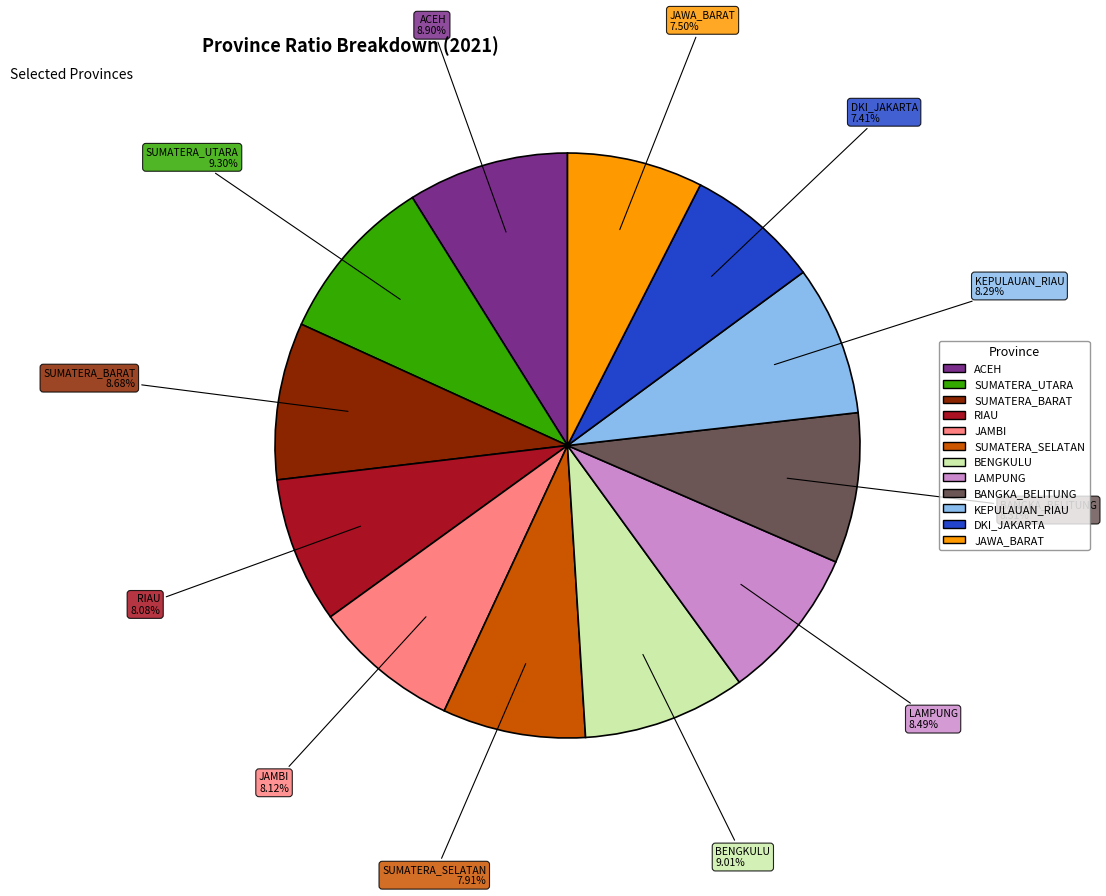

To the nearest percent, what portion does BANGKA_BELITUNG represent?

8%